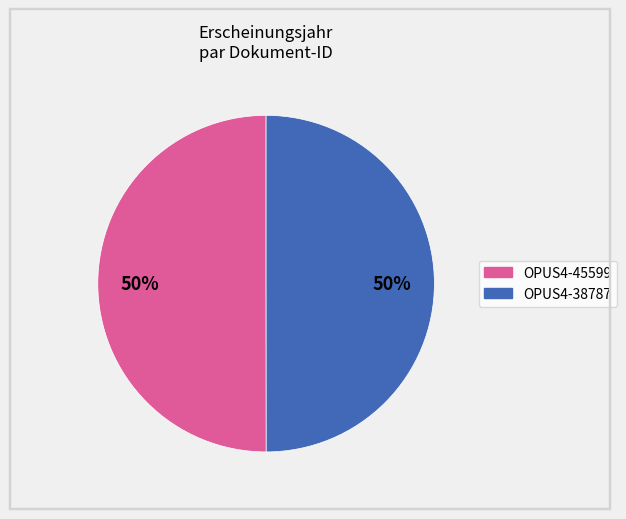

To the nearest percent, what is the average slice percentage?

50%